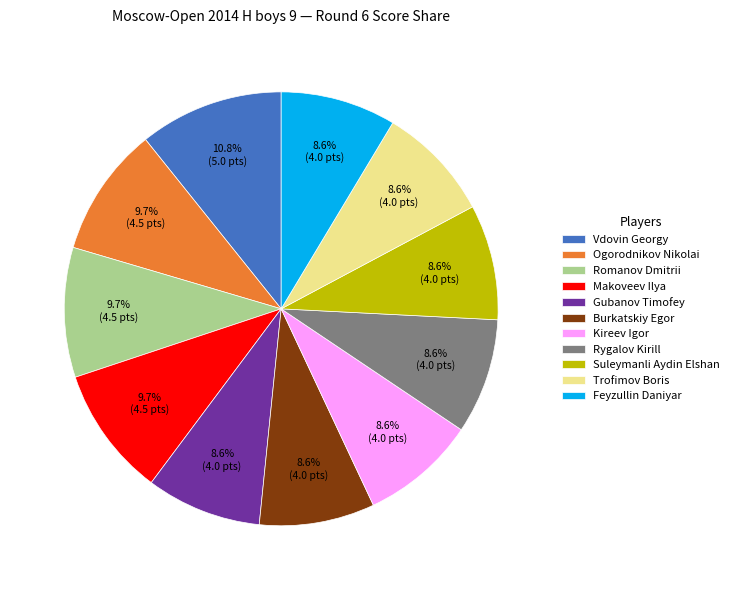

How many slices are in this pie chart?

11